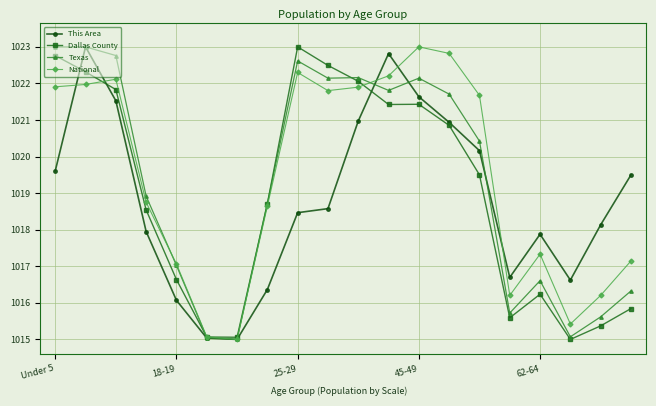

What are all the series names shown in the legend?

This Area, Dallas County, Texas, National